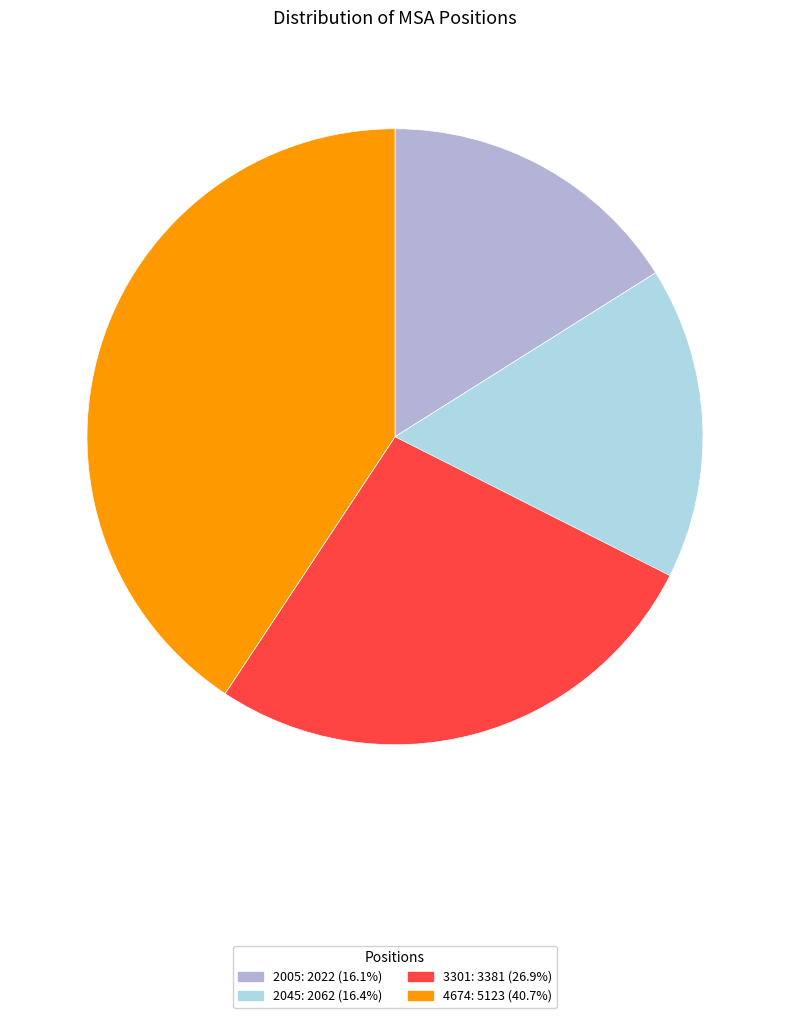

Does 4674 account for over 50% of the chart?

No